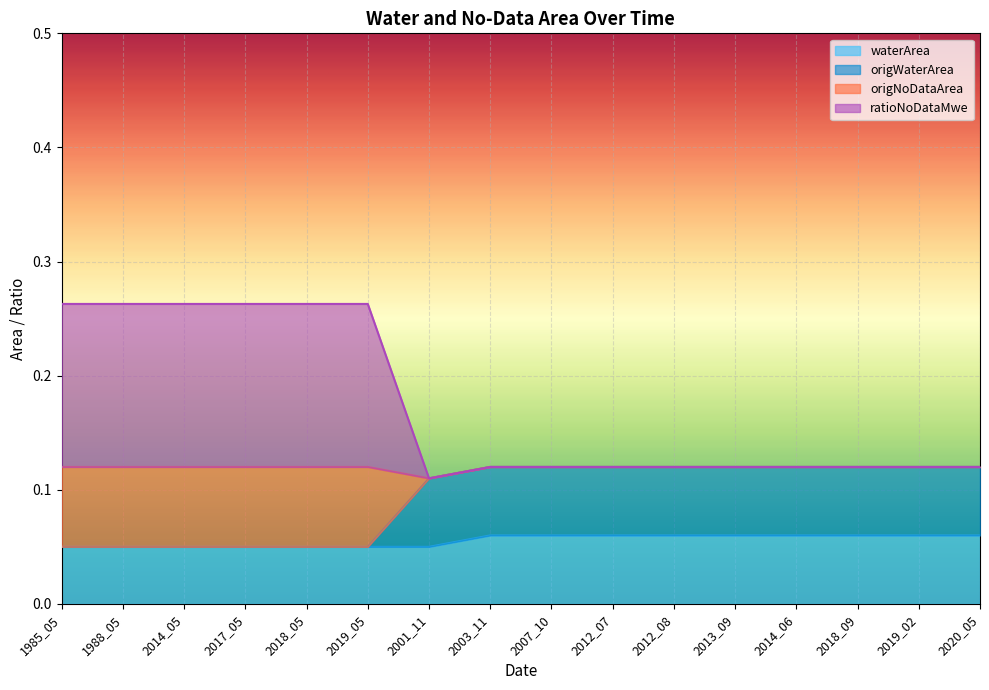

Count the number of categories in the chart.

16